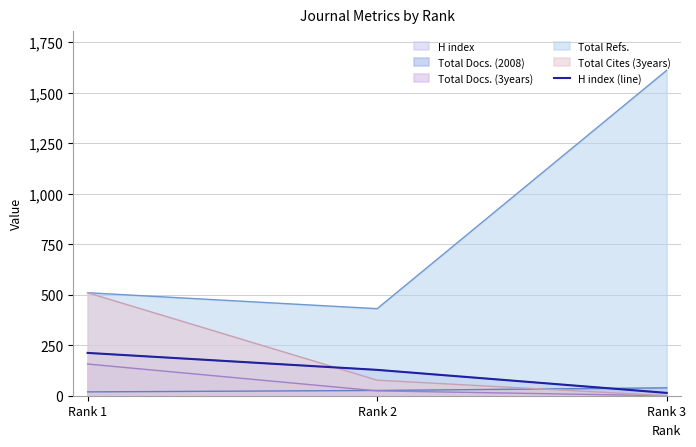

List the labels in order of value, largest first.

Rank 1, Rank 2, Rank 3